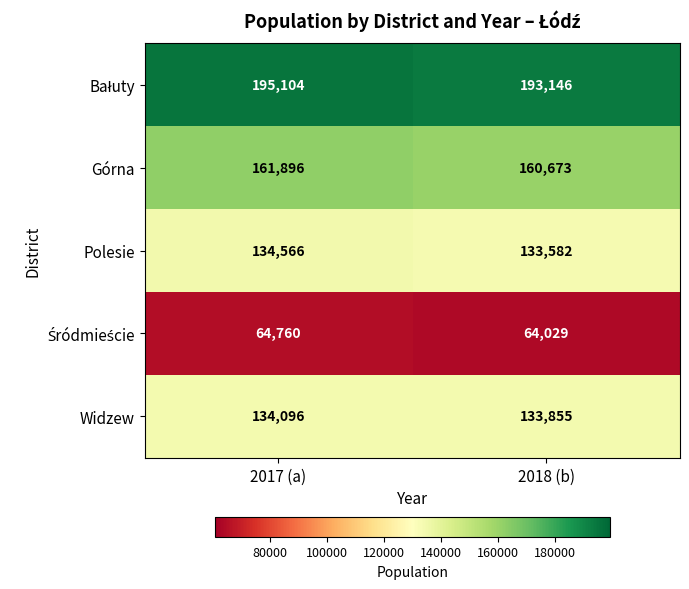

Rank the categories by Polesie value from highest to lowest.

2017 (a), 2018 (b)